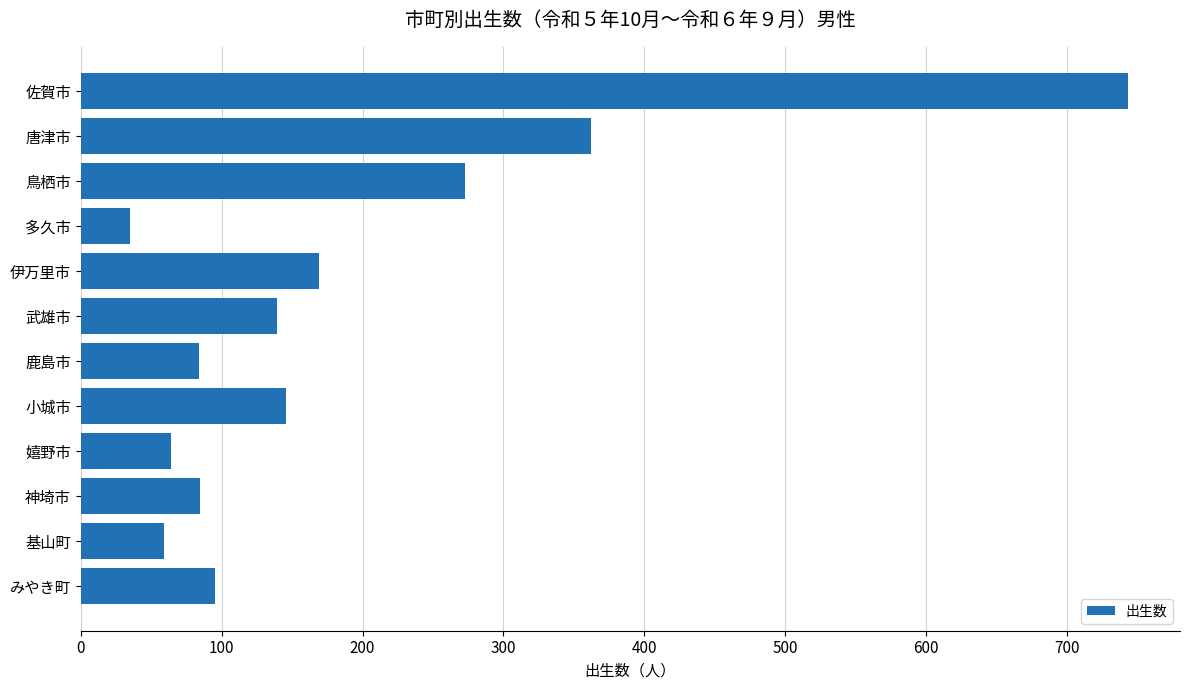

The value at 伊万里市 is 169. True or false?

True